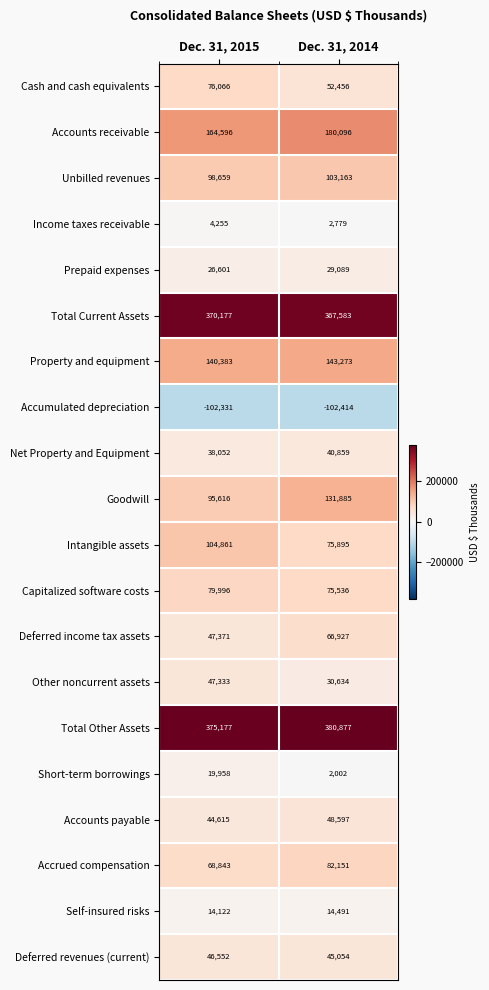

What is the total value across all series at Dec. 31, 2015?

1760902